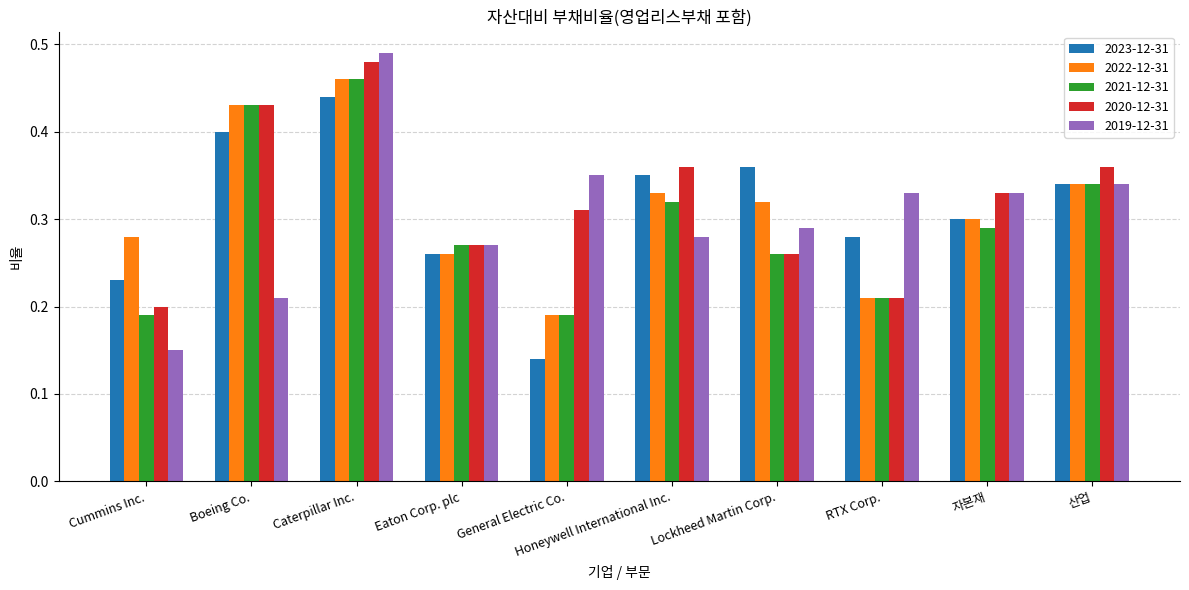

How many 2023-12-31 values are between 0 and 1?

10